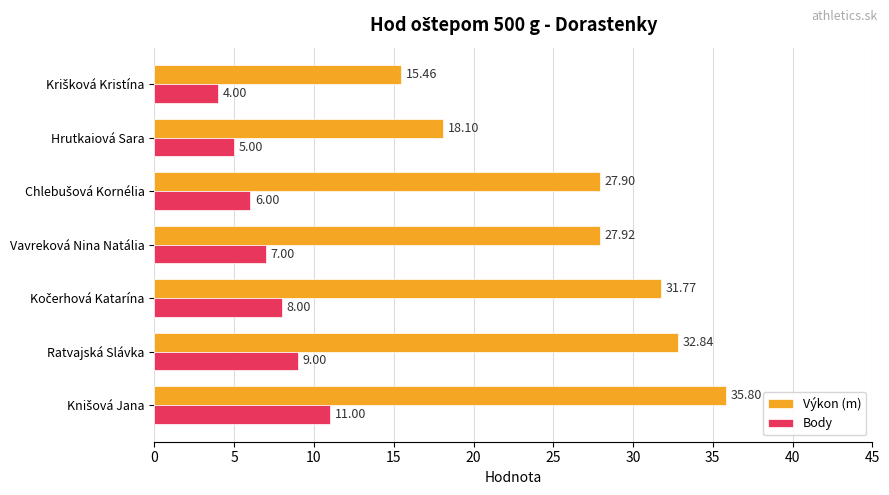

At how many categories does at least one series exceed 10?

7